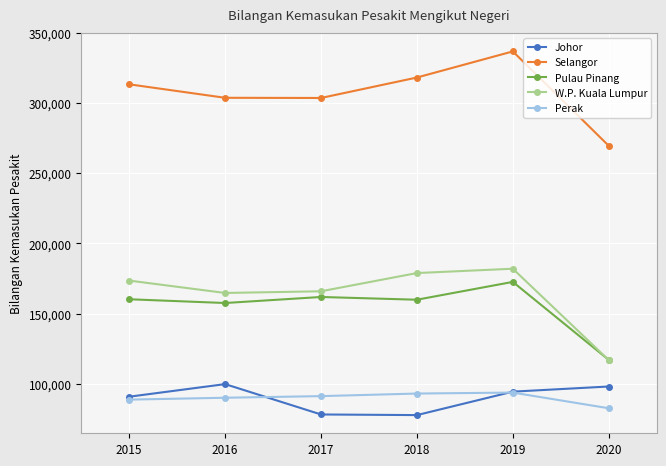

What is the value of the Pulau Pinang point at the 1st from the left?

160176